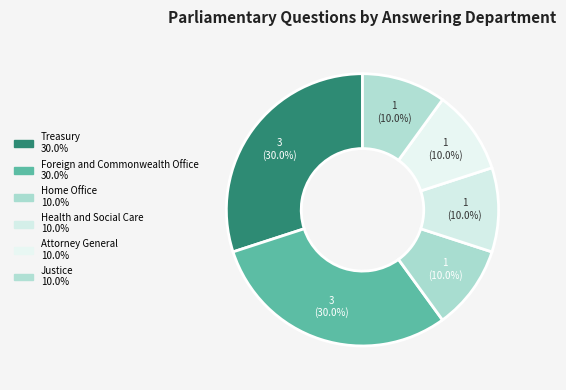

To the nearest percent, what is the difference between the largest and smallest slice percentages?

20%